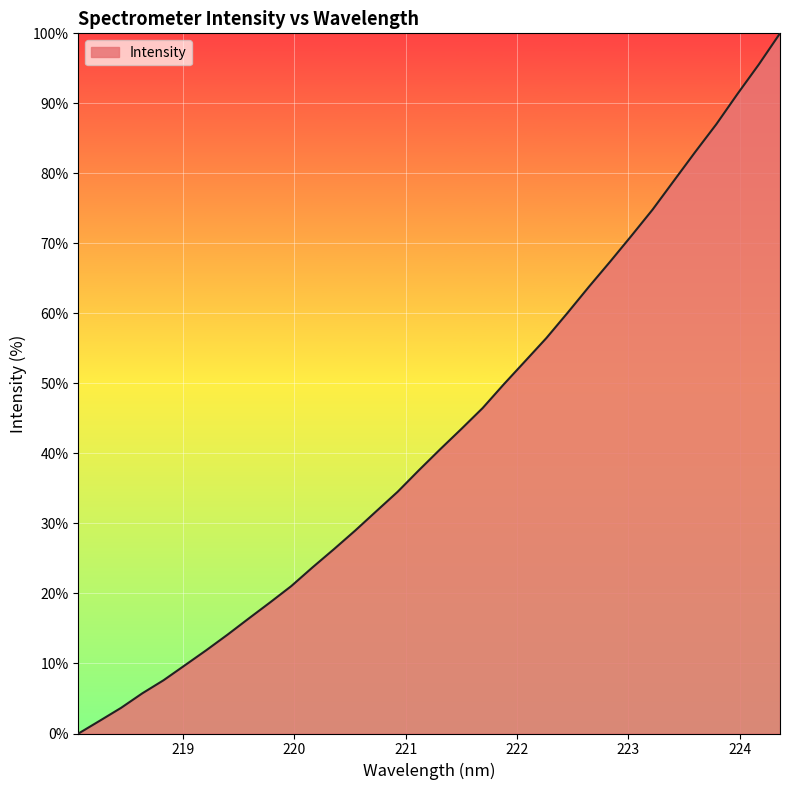

What is the difference between the second highest and minimum values?

95.5